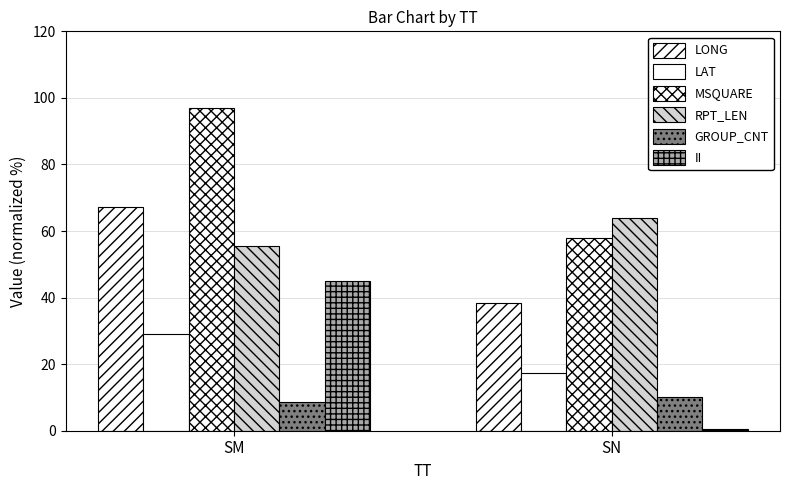

What is the greatest value displayed?

97.0